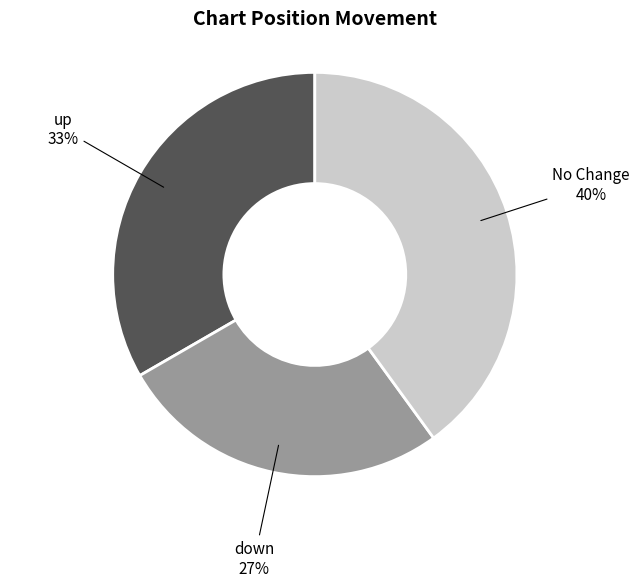

Does any single category account for the majority?

No